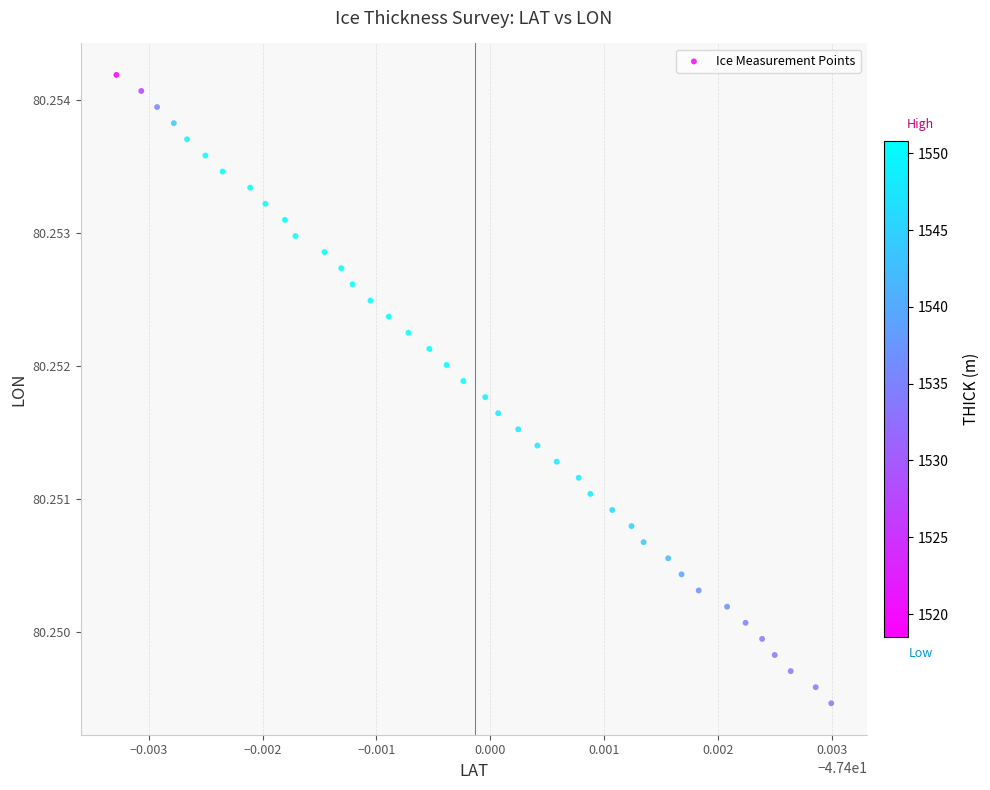

Count the number of points in this scatter plot.

40